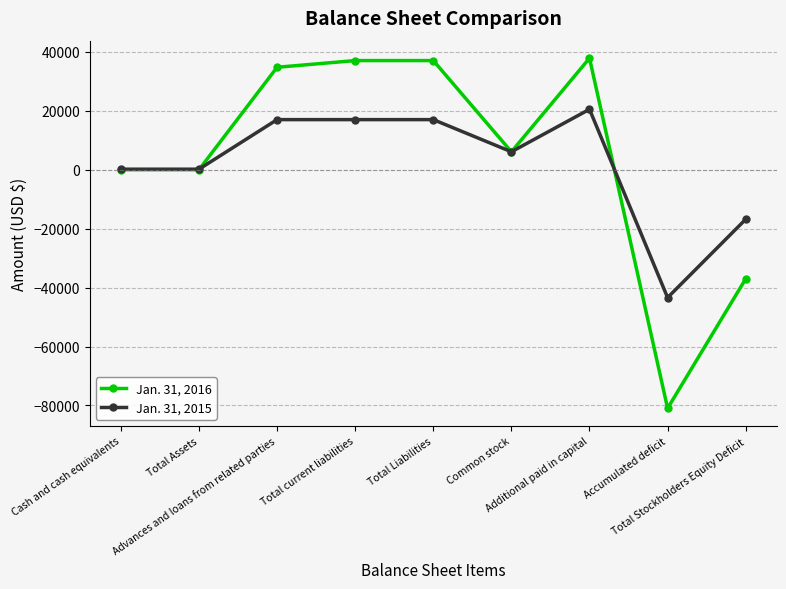

At which category is the sum across all series the highest?

Additional paid in capital